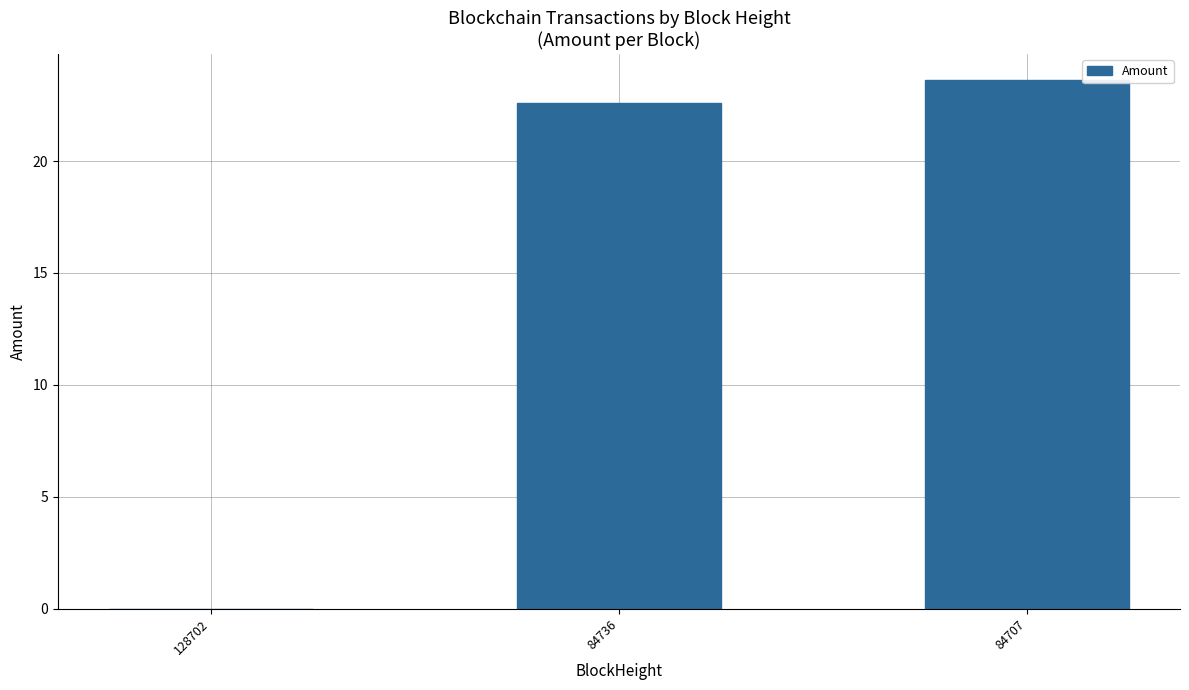

Which has a higher value, 84736 or 128702?

84736